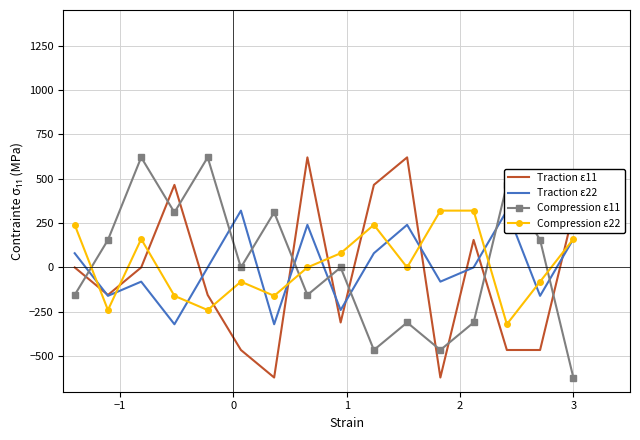

What is the minimum value for Compression ε11?

-620